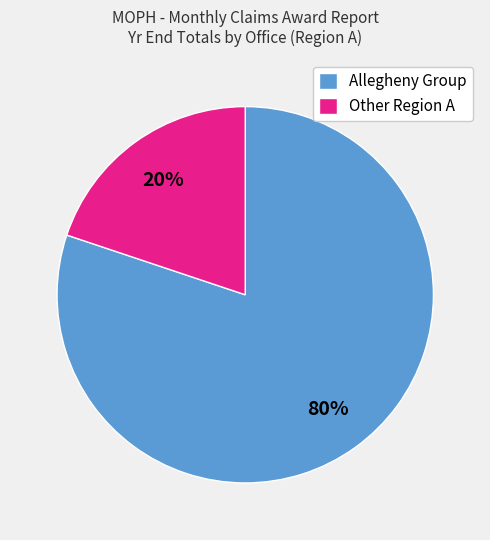

Count the number of slices in the pie.

2